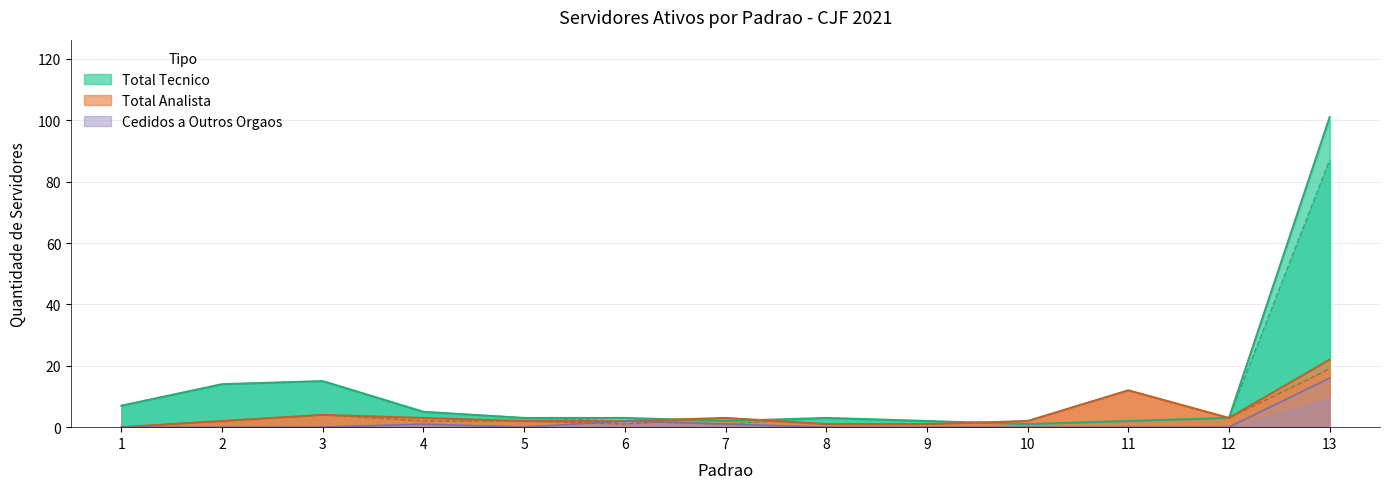

Reading left to right, transcribe all the data shown in this chart.

Exercicio no orgao (Analista): 0	2	4	2	2	1	3	1	1	2	12	3	19
Total Analista: 0	2	4	3	2	2	3	1	1	2	12	3	22
Exercicio no orgao (Tecnico): 7	14	15	5	3	2	1	3	2	1	2	3	87
Cedidos a outros orgaos (Tecnico): 0	0	0	1	0	2	1	0	0	0	0	0	16
Outros afastamentos (Tecnico): 7	14	15	5	3	3	2	3	2	1	2	3	101